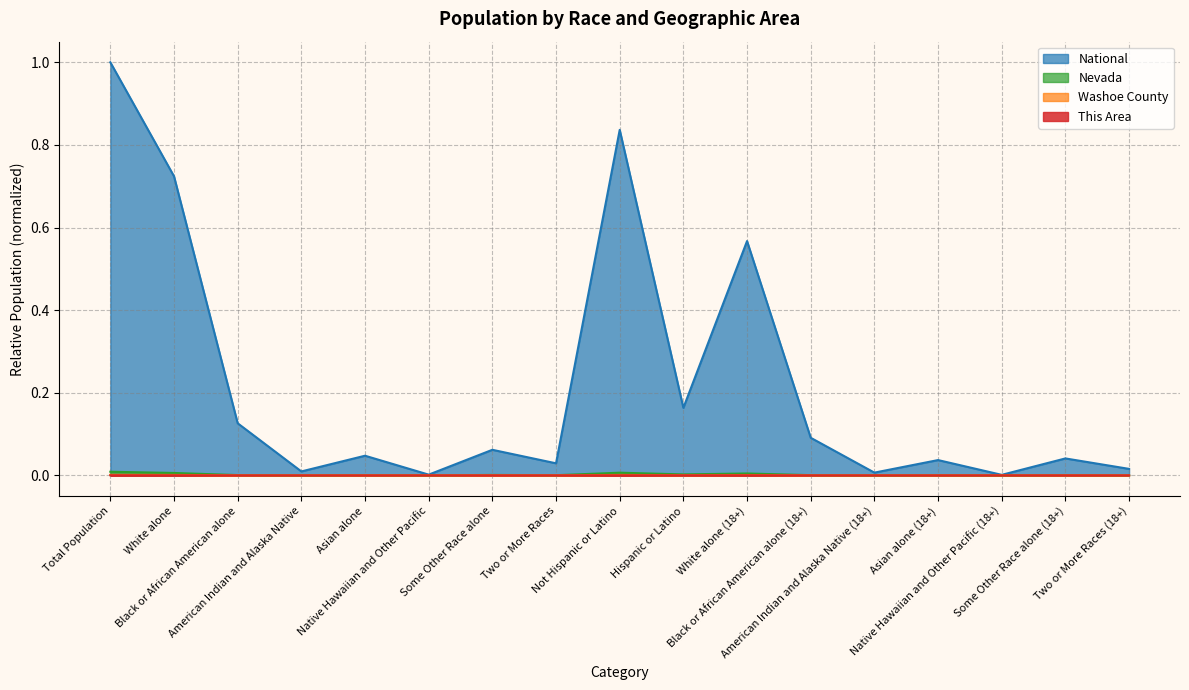

What is the label of the 5th point from the left?

Asian alone